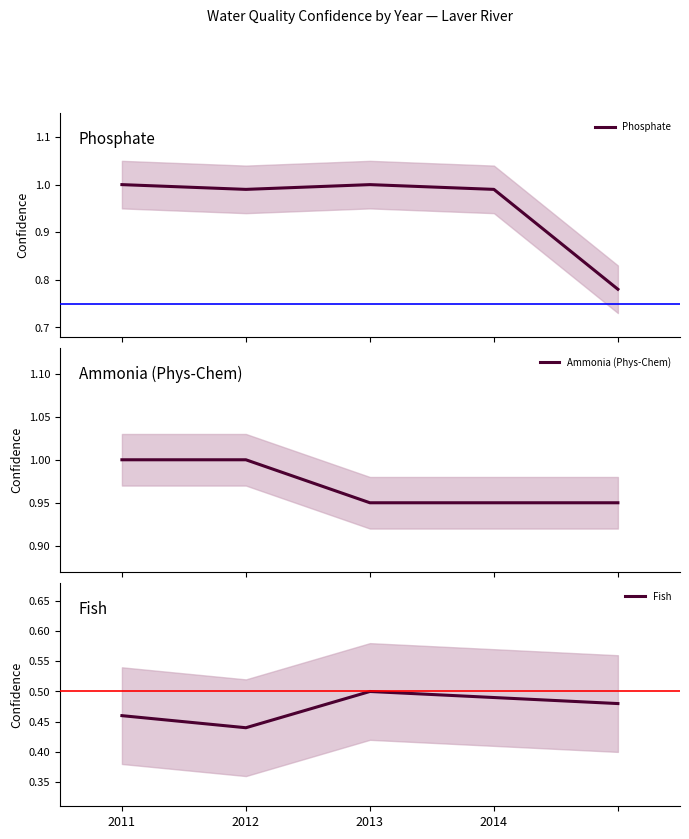

Where is Fish nearest to the value 0?

2012